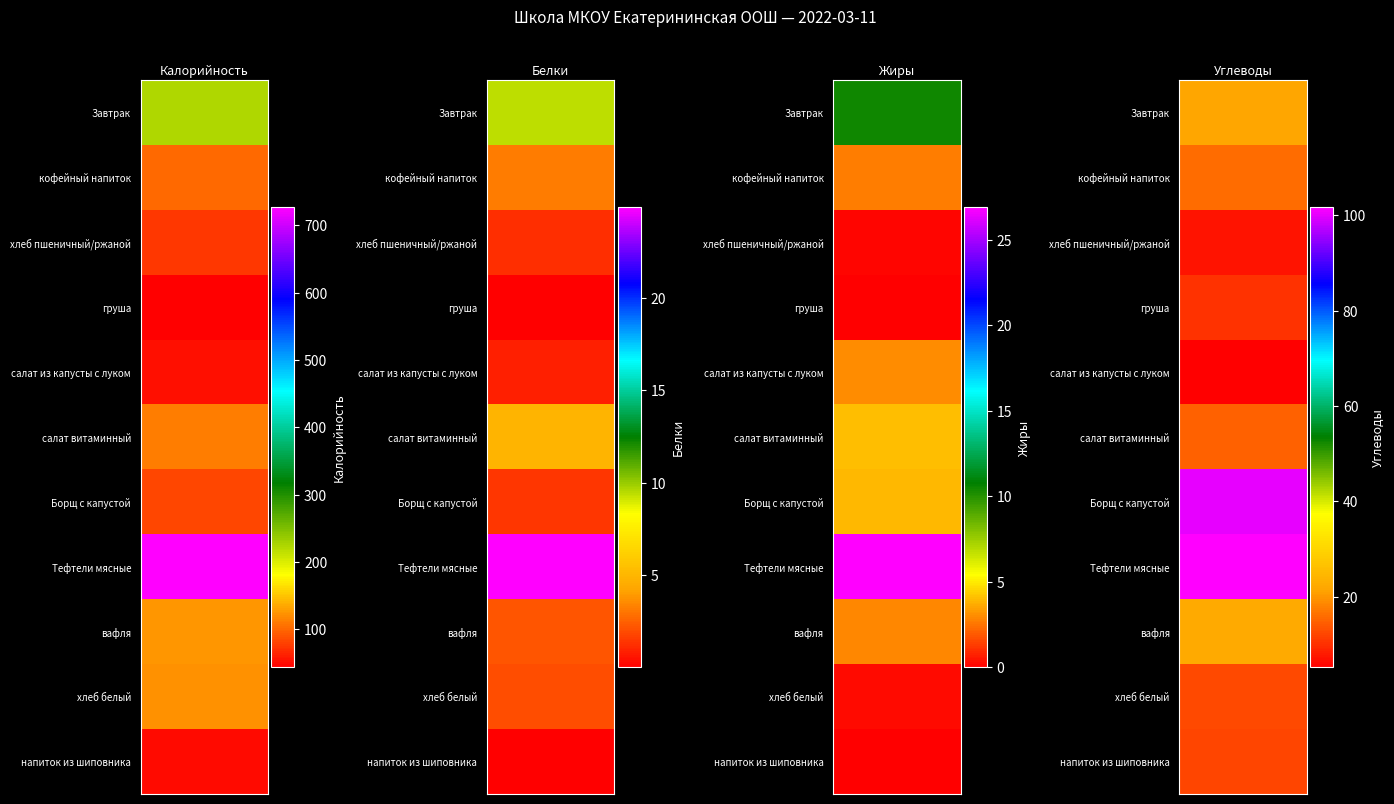

List the series in order of their peak value, lowest first.

груша, напиток из шиповника, салат из капусты с луком, хлеб пшеничный/ржаной, Борщ с капустой, кофейный напиток, салат витаминный, хлеб белый, вафля, Завтрак, Тефтели мясные